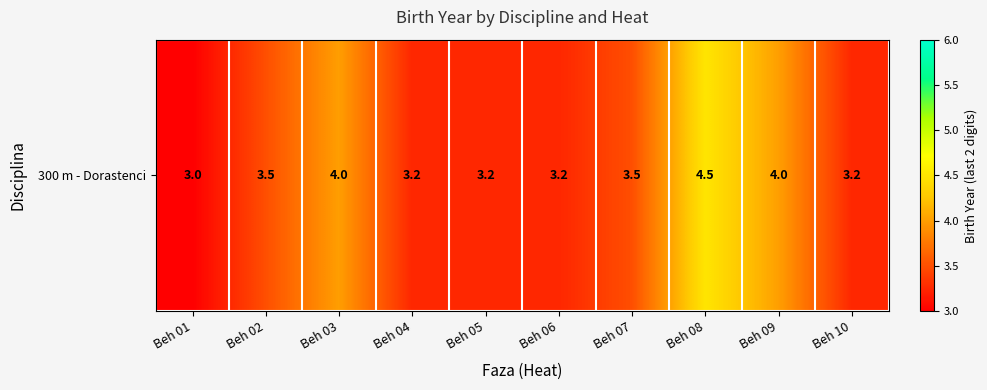

Reading left to right, what are all the values shown in this chart?

3.0	3.5	4.0	3.2	3.2	3.2	3.5	4.5	4.0	3.2